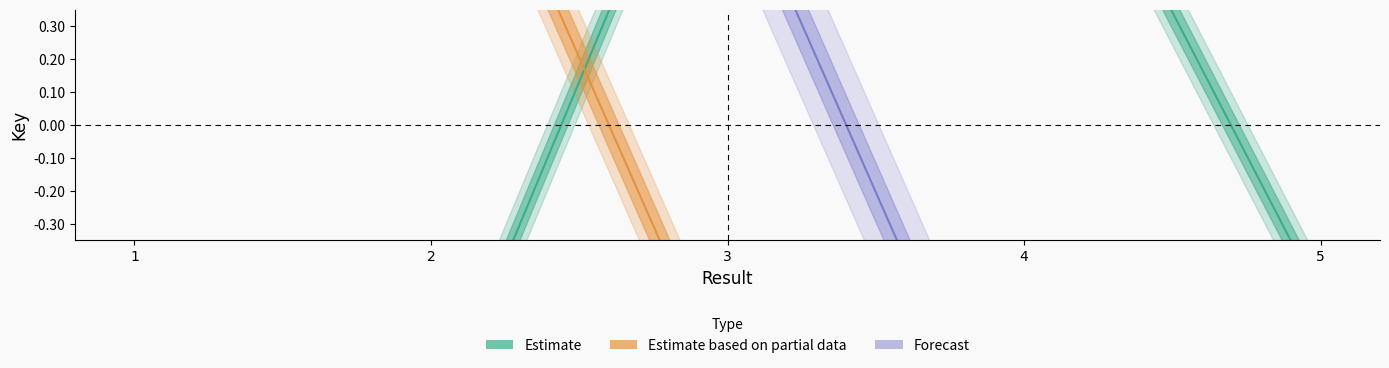

Reading left to right, transcribe all the data shown in this chart.

Estimate: 1=-0.9	2=-0.9	3=1.2	4=1.2	5=-0.5
Estimate based on partial data: 1=1.2	2=1.2	3=-0.8	4=-0.8	5=-0.8
Forecast: 1=0.8	2=0.8	3=0.8	4=-1.2	5=-1.2